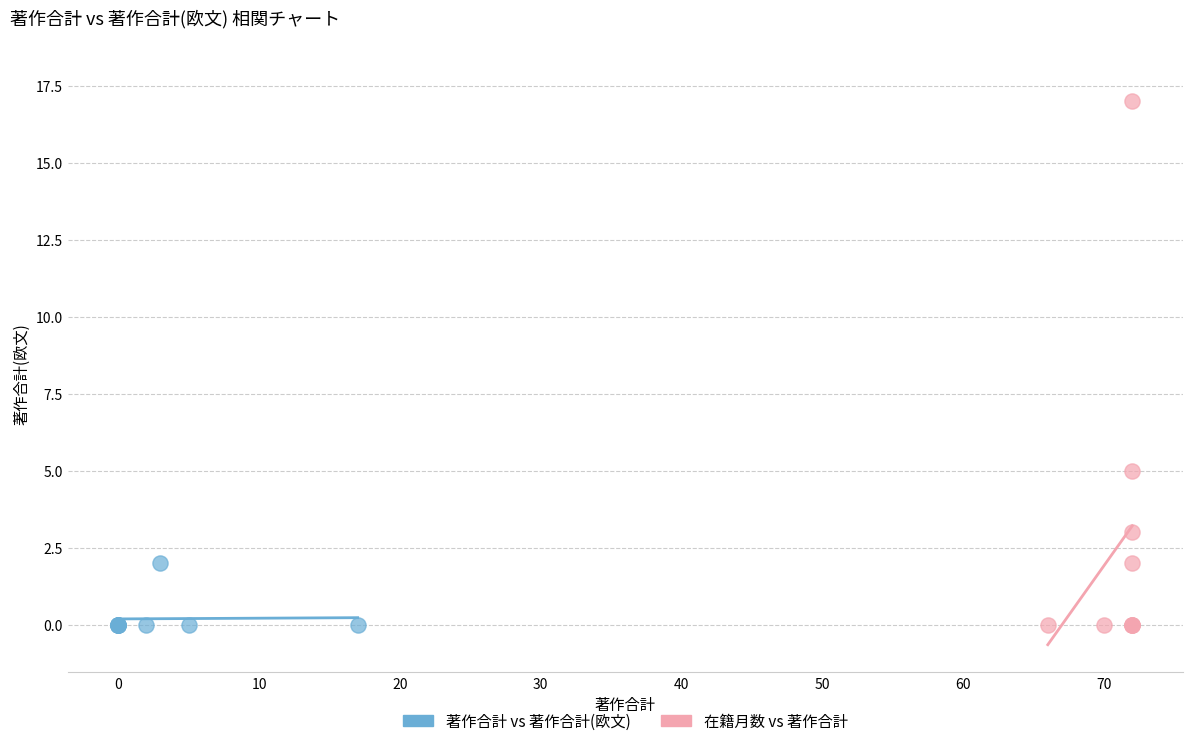

Which series has the widest spread of Y values?

在籍月数 vs 著作合計